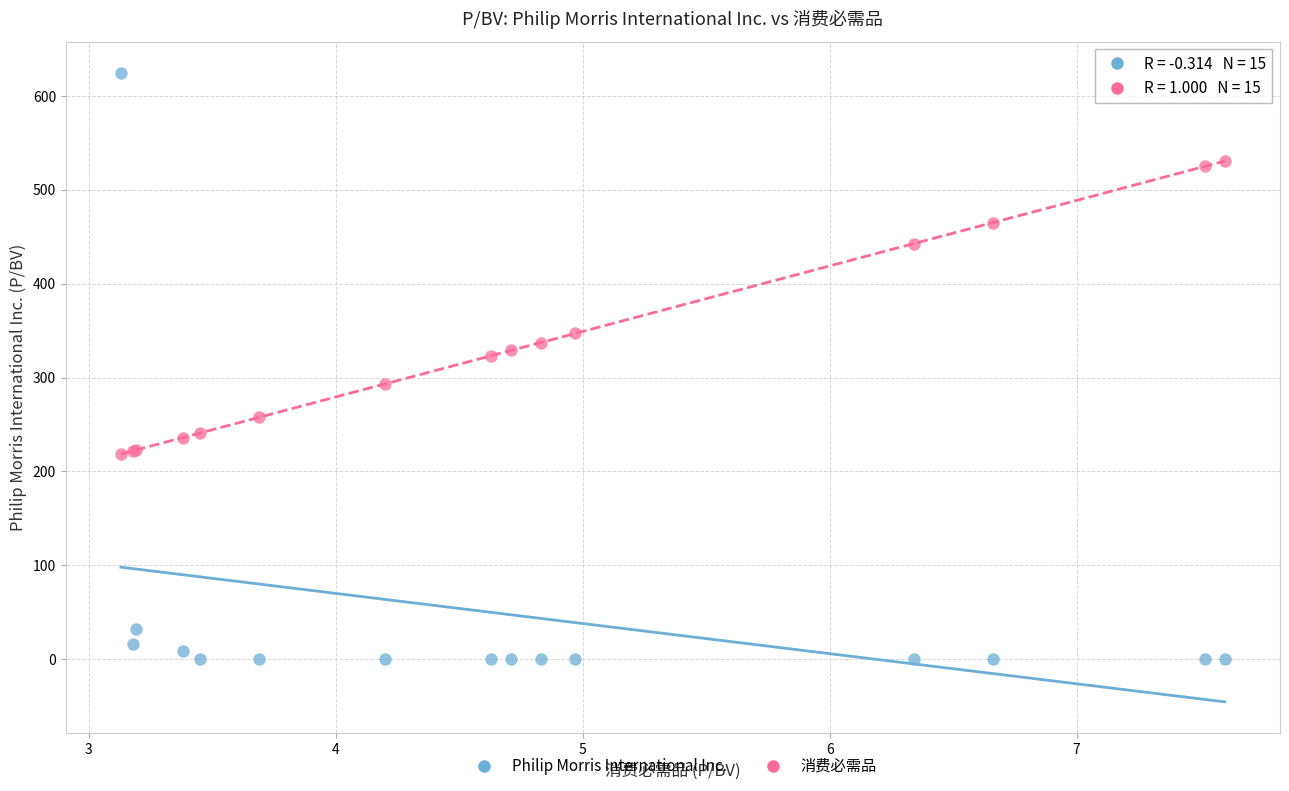

What are all the series names shown in the legend?

Philip Morris International Inc., 消费必需品